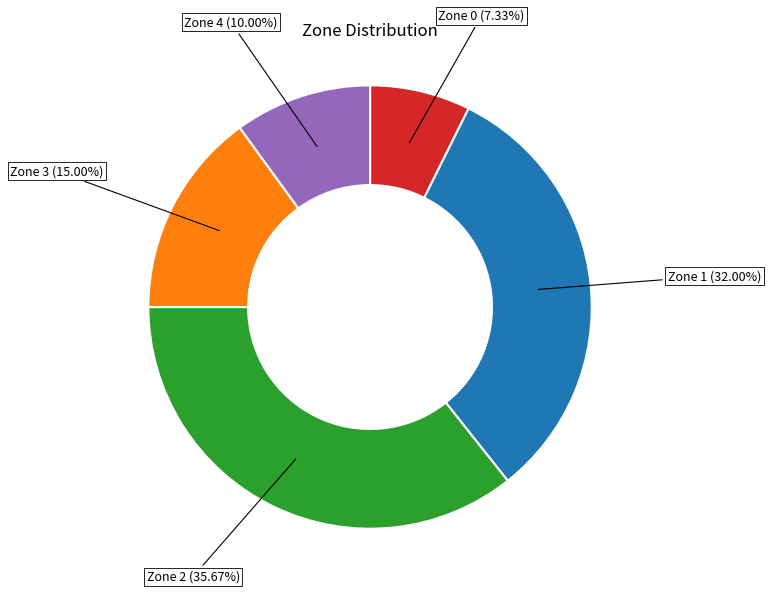

Rank the categories by value from highest to lowest.

Zone 2, Zone 1, Zone 3, Zone 4, Zone 0